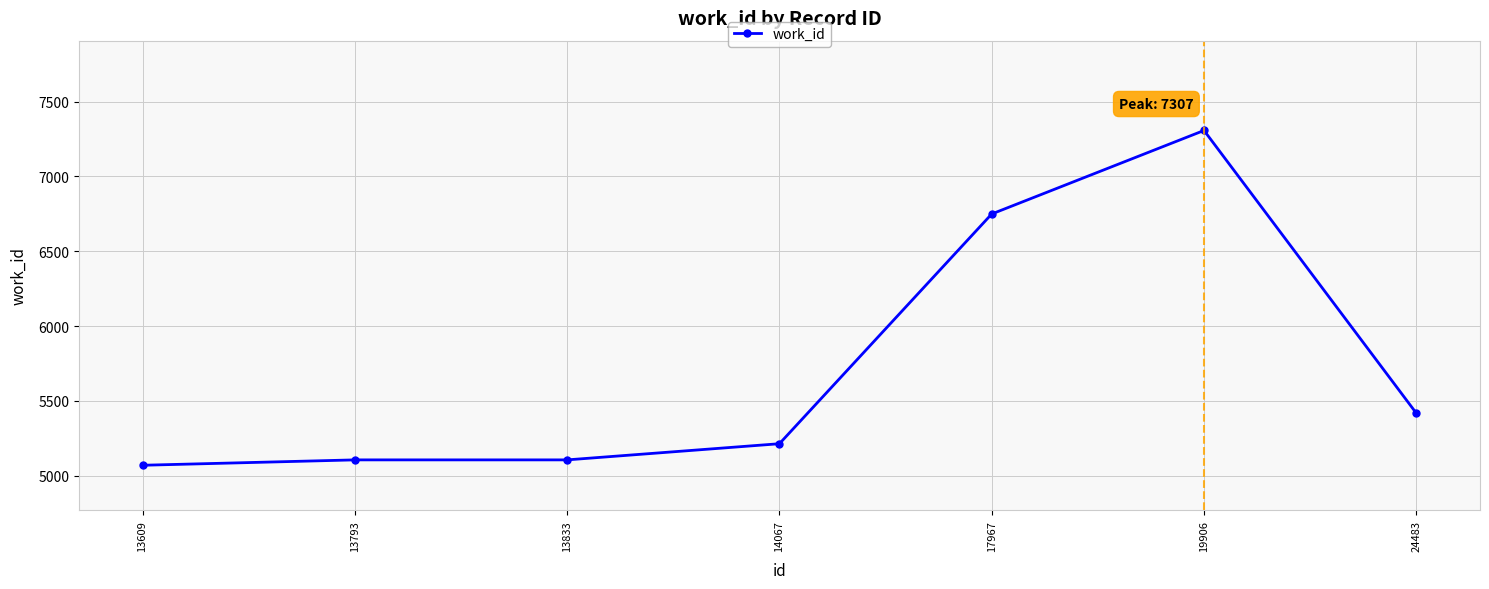

Between 24483 and 13793, which is larger?

24483